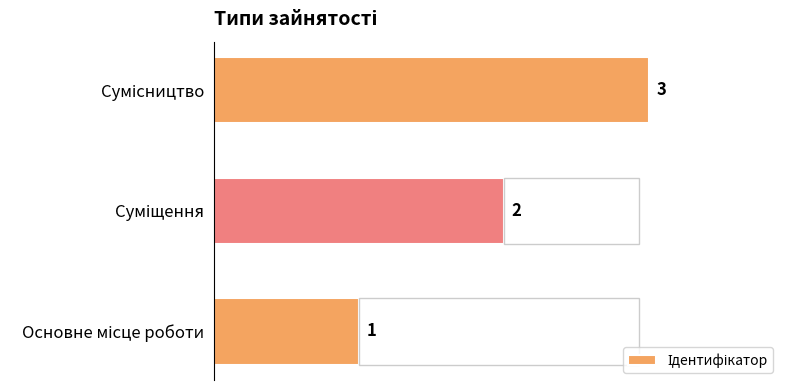

Reading right to left, extract all data points from this chart.

2=3	1=2	0=1